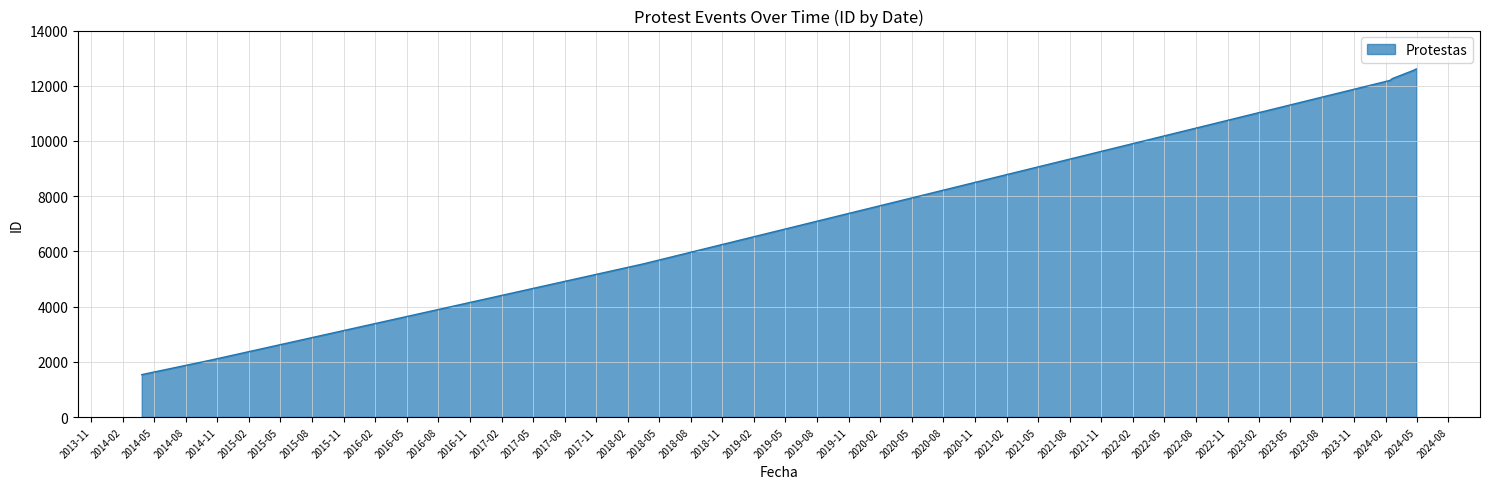

What is the difference between the values at 2024-04-20 and 2024-02-21?

287